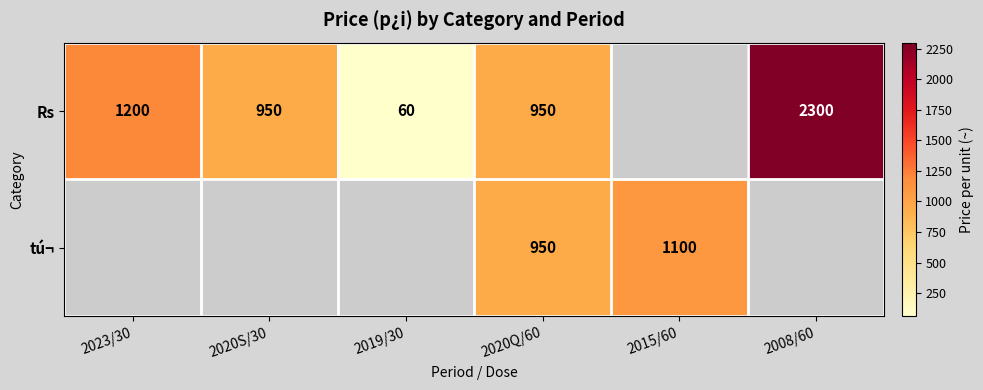

The Rs series shows 97 at 2019/30. True or false?

False